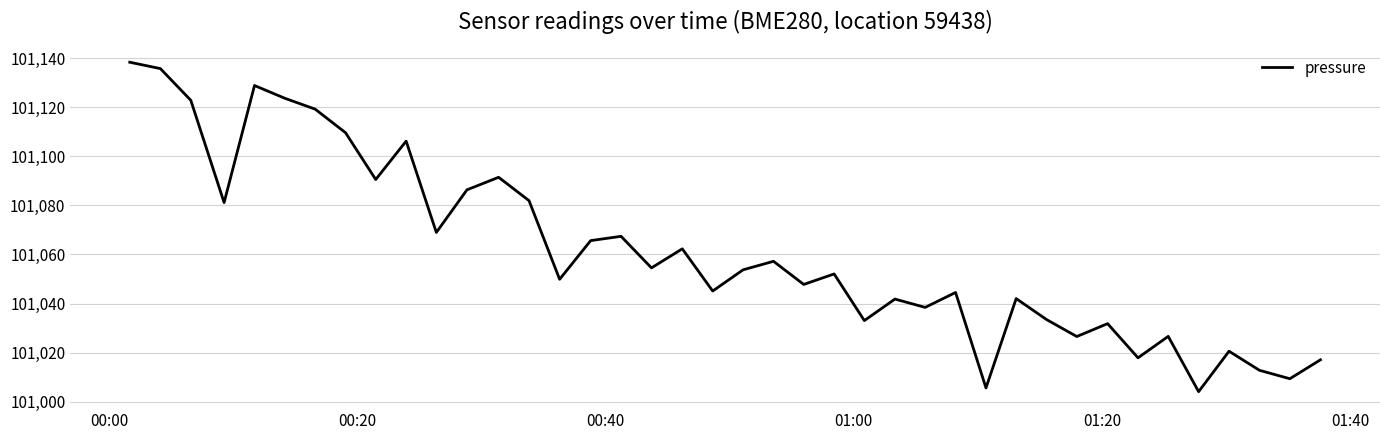

What is the minimum value shown in the chart?

101004.0